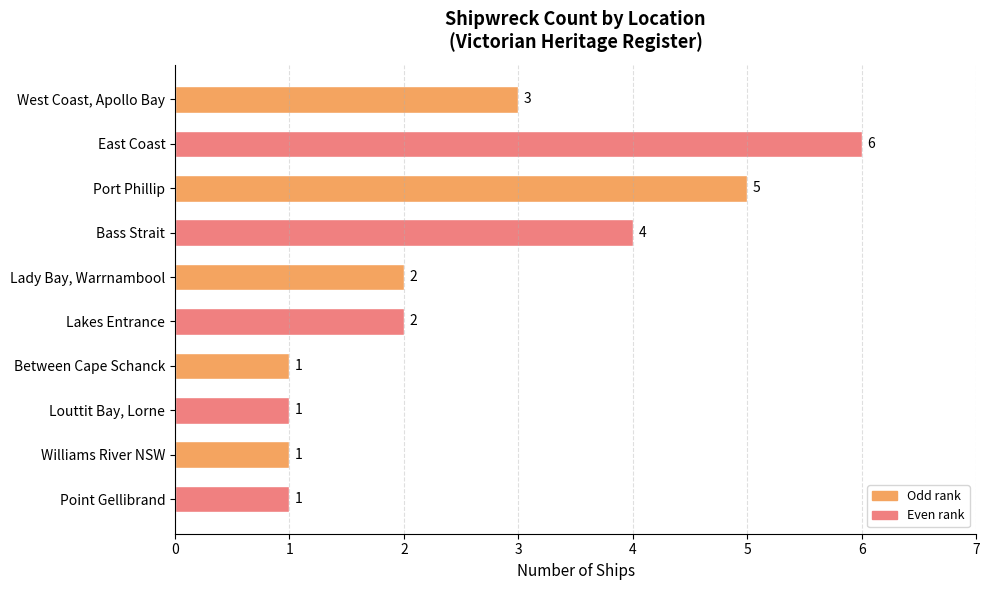

What is the smallest value displayed?

1